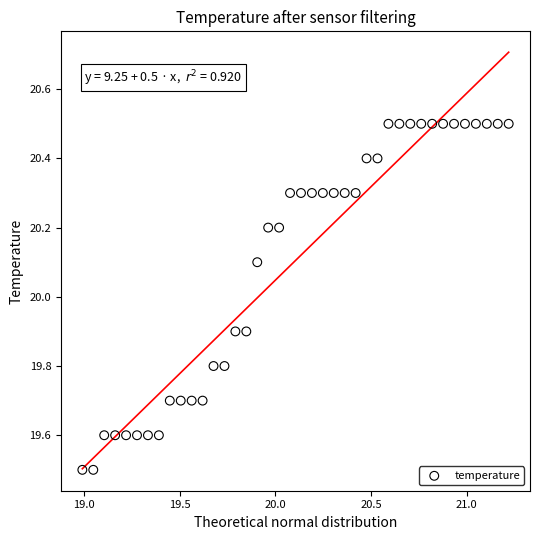

What is the range of Y values (max minus min)?

1.0